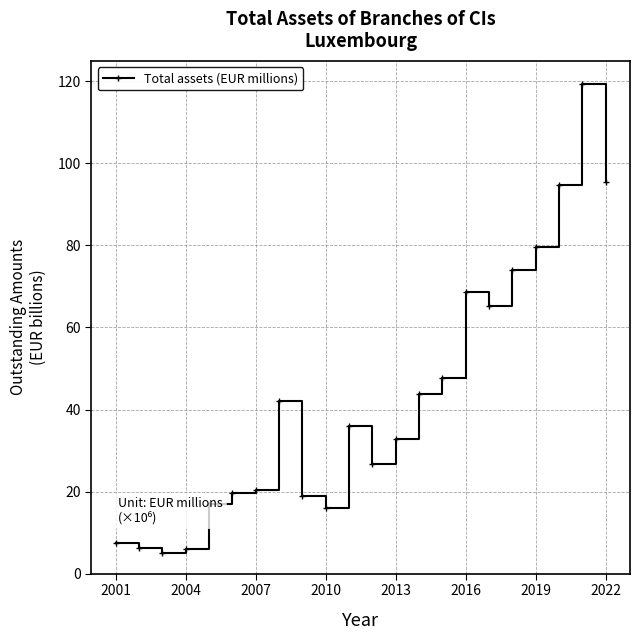

Does the chart have visible grid lines?

Yes